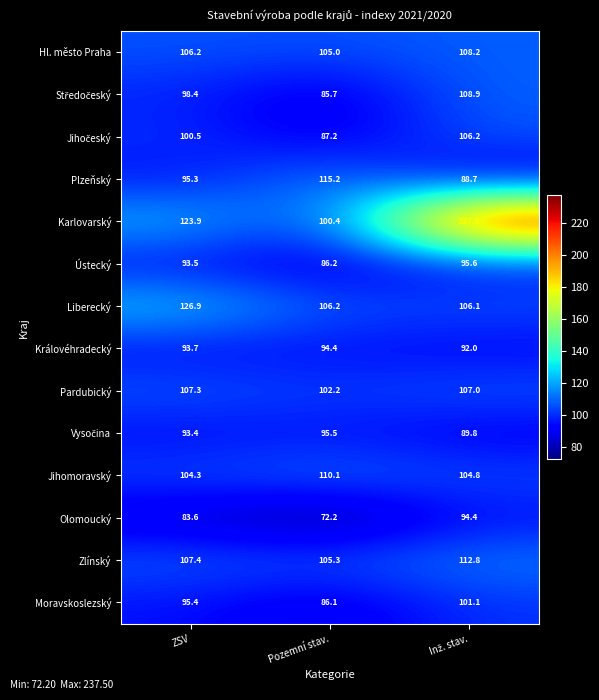

Which label corresponds to the smallest value in the chart?

Pozemní stav.